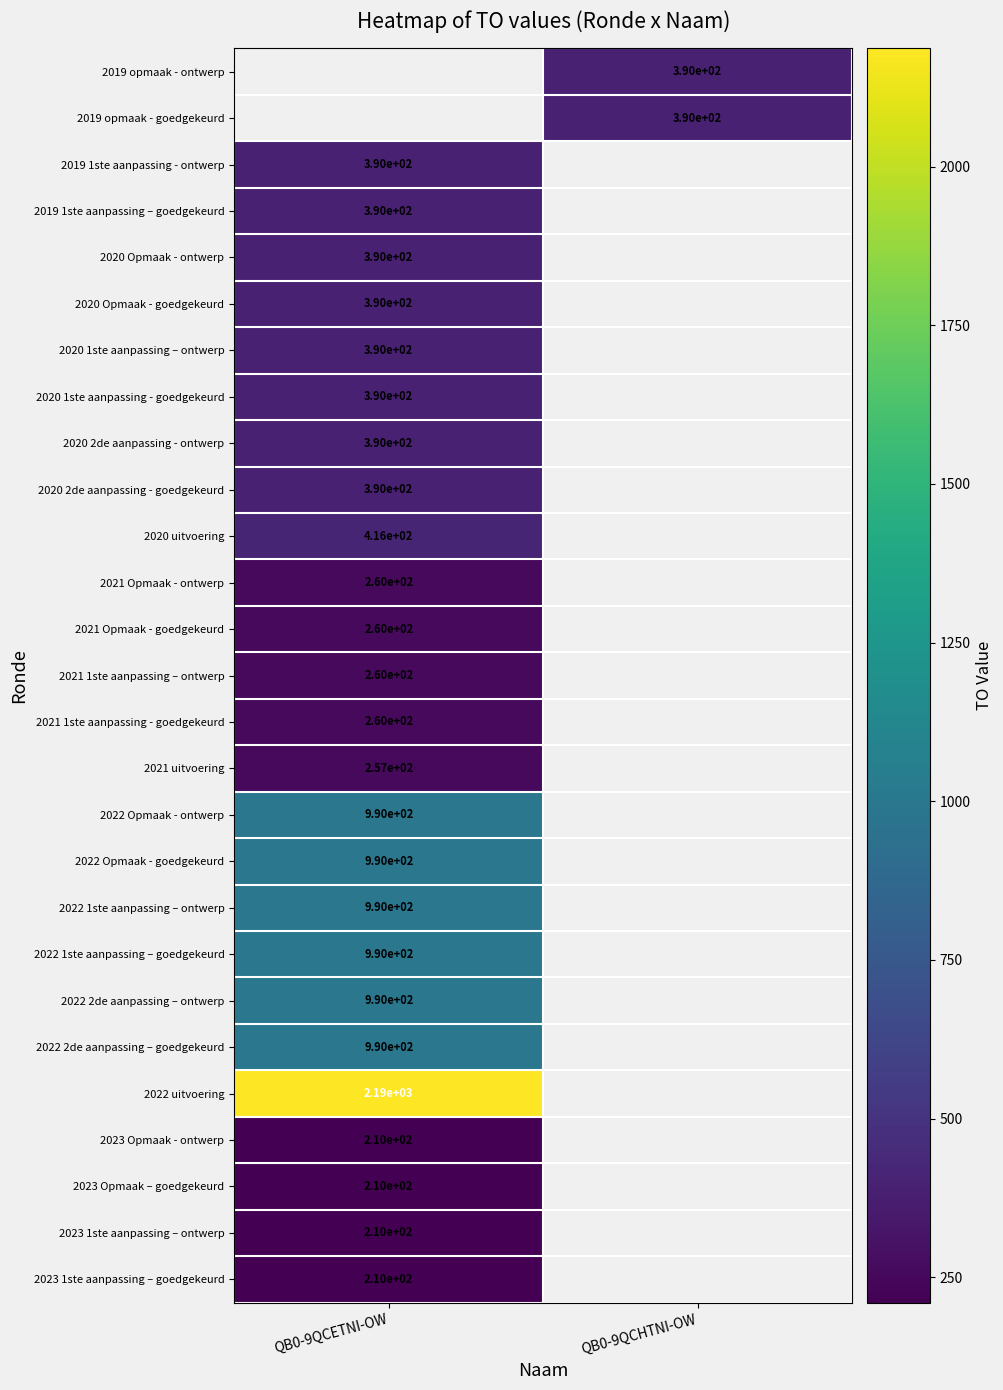

The value of 2022 2de aanpassing – goedgekeurd at QB0-9QCETNI-OW is 1383. True or false?

False